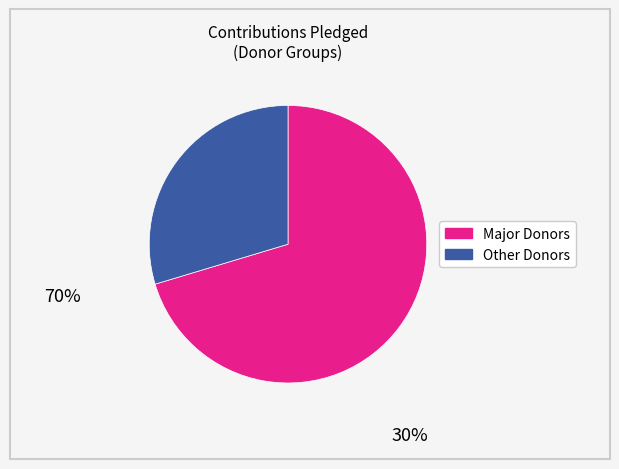

Does any single category account for the majority?

Yes